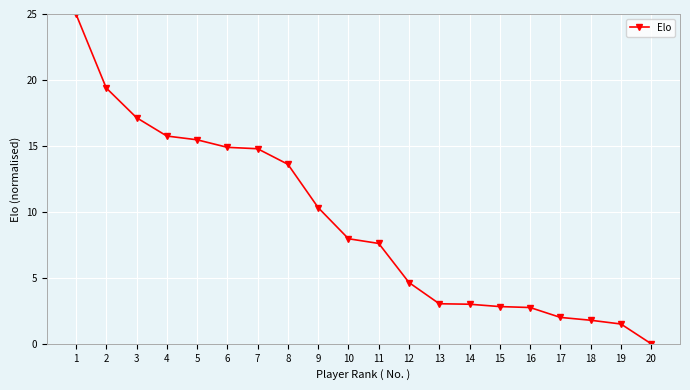

Read the value at 18.

1.8